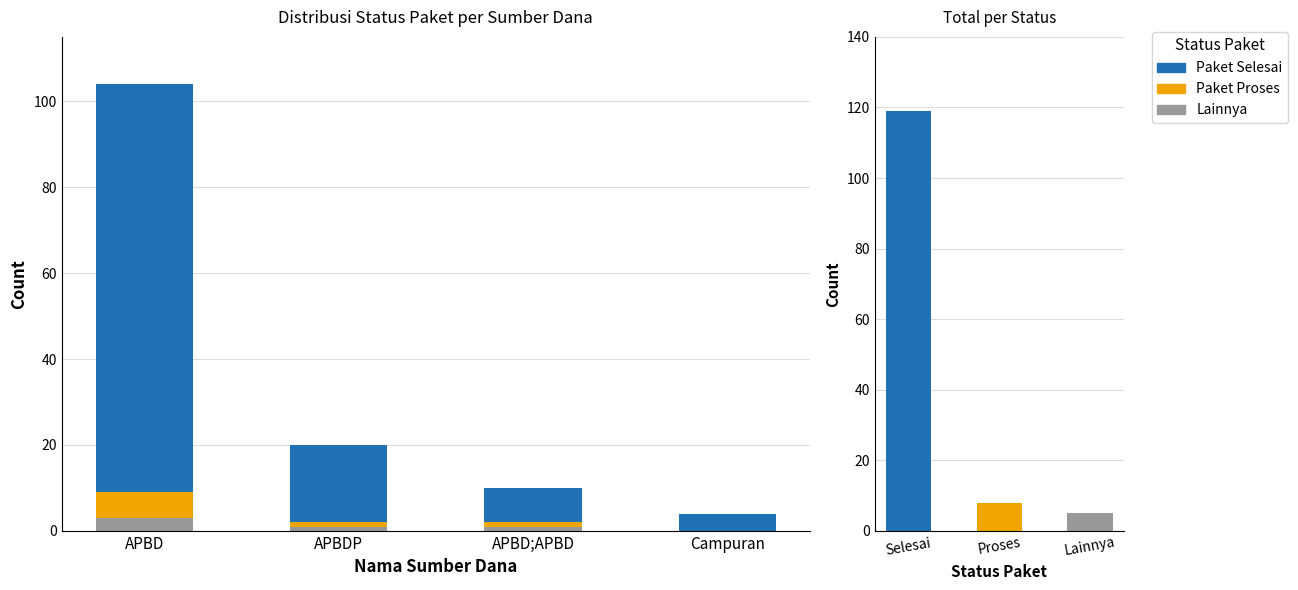

Where is Paket Selesai nearest to the value 49?

APBDP